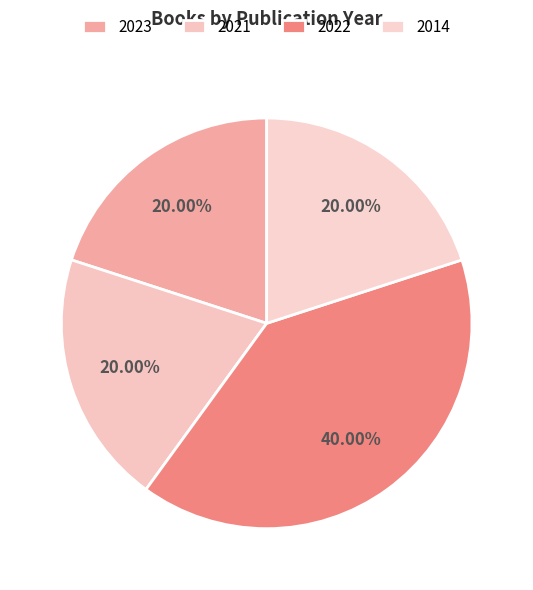

How many segments does this pie chart have?

4